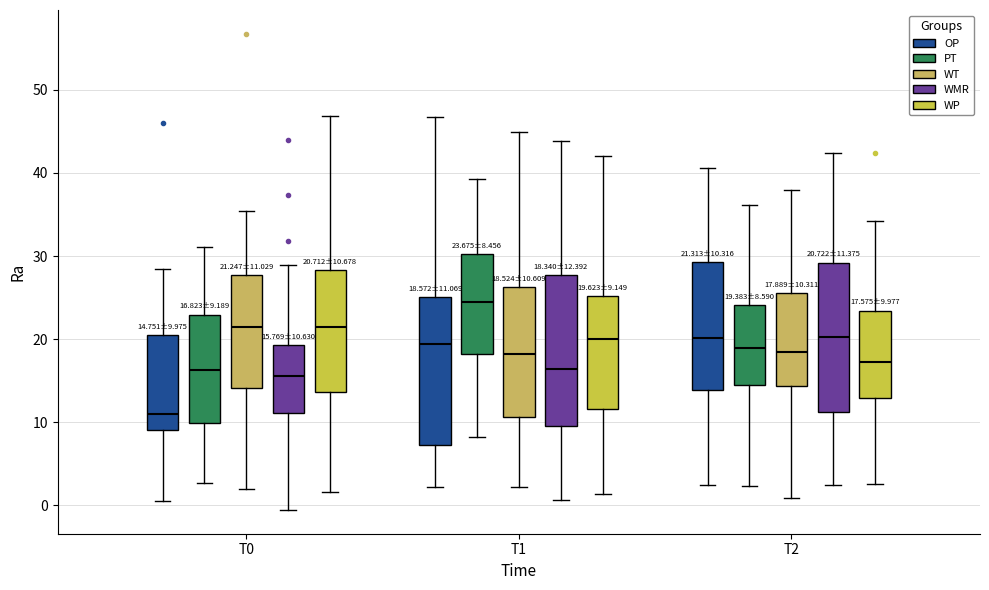

Which box's median line is the lowest?

T0 (OP)